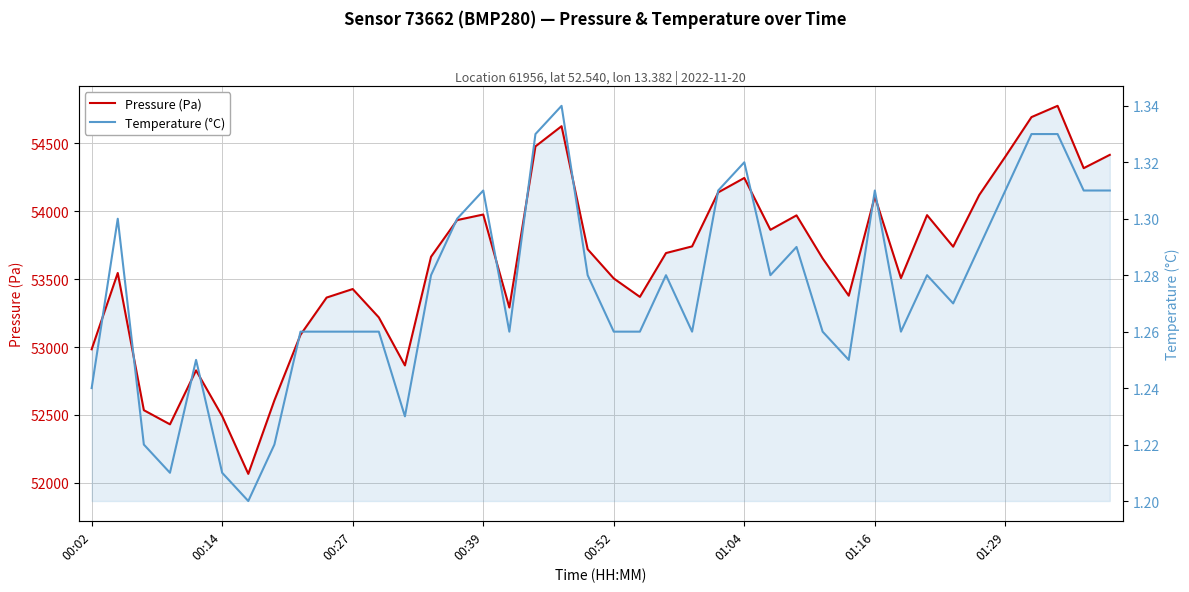

What is the highest value of the Pressure (Pa) series?

54776.8